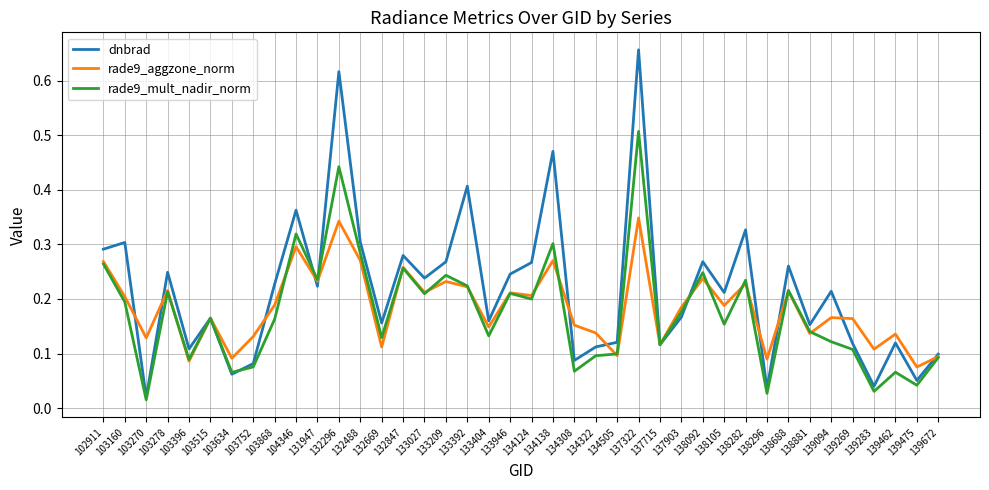

Which series ends up on top after the final intersection of rade9_mult_nadir_norm and dnbrad?

dnbrad